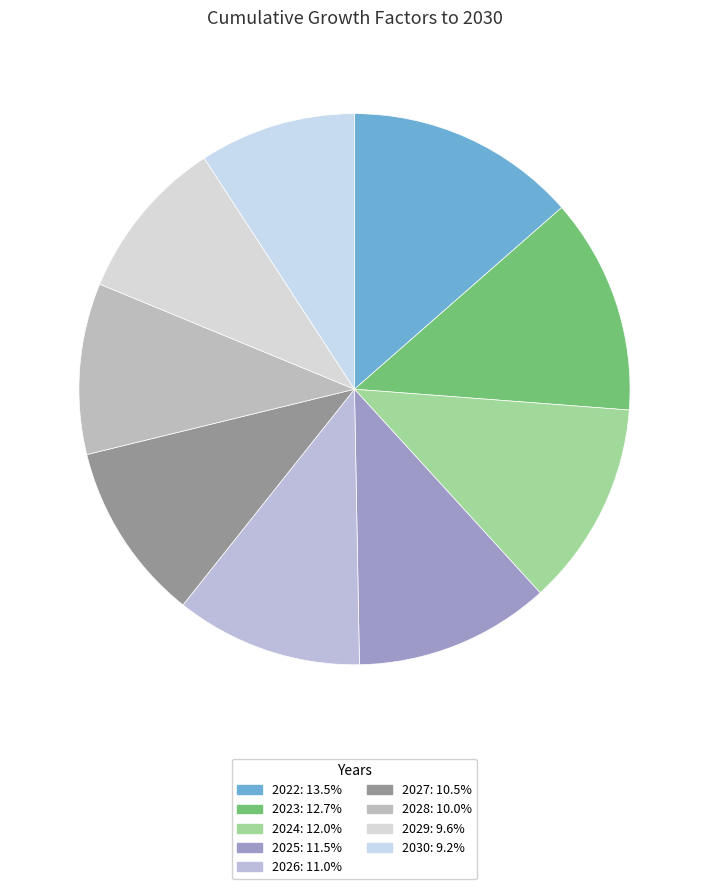

Is there any slice that represents more than half of the pie?

No